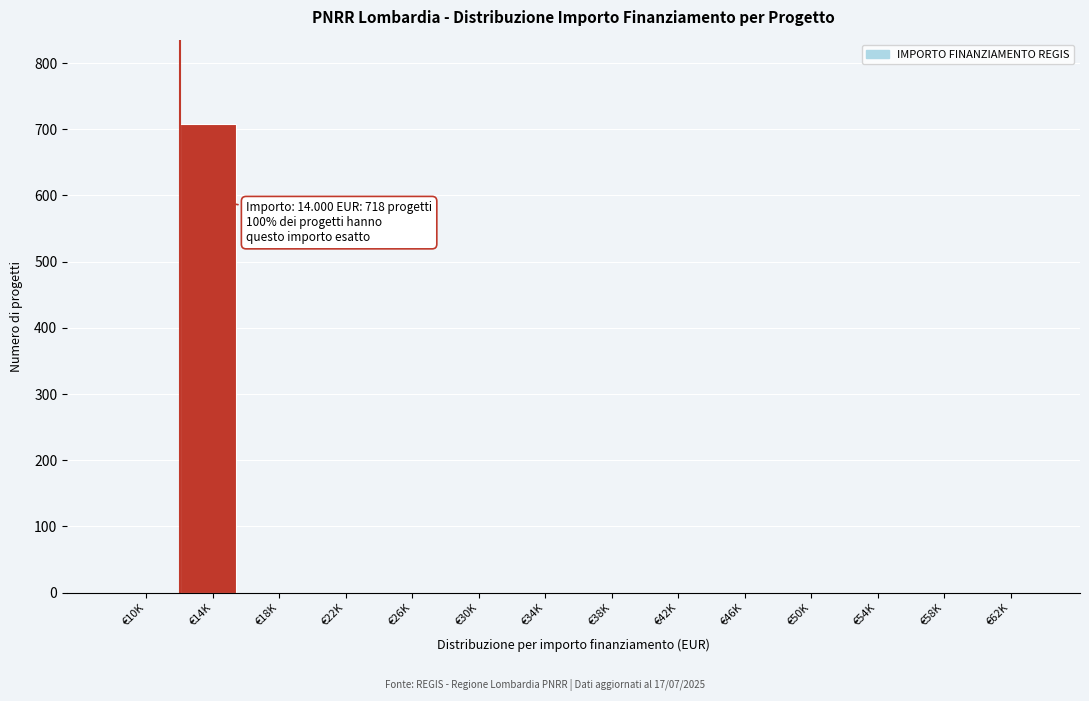

Reading right to left, what are all the values shown in this chart?

€62K=0	€58K=0	€54K=0	€50K=0	€46K=0	€42K=0	€38K=0	€34K=0	€30K=0	€26K=0	€22K=0	€18K=0	€14K=708	€10K=0